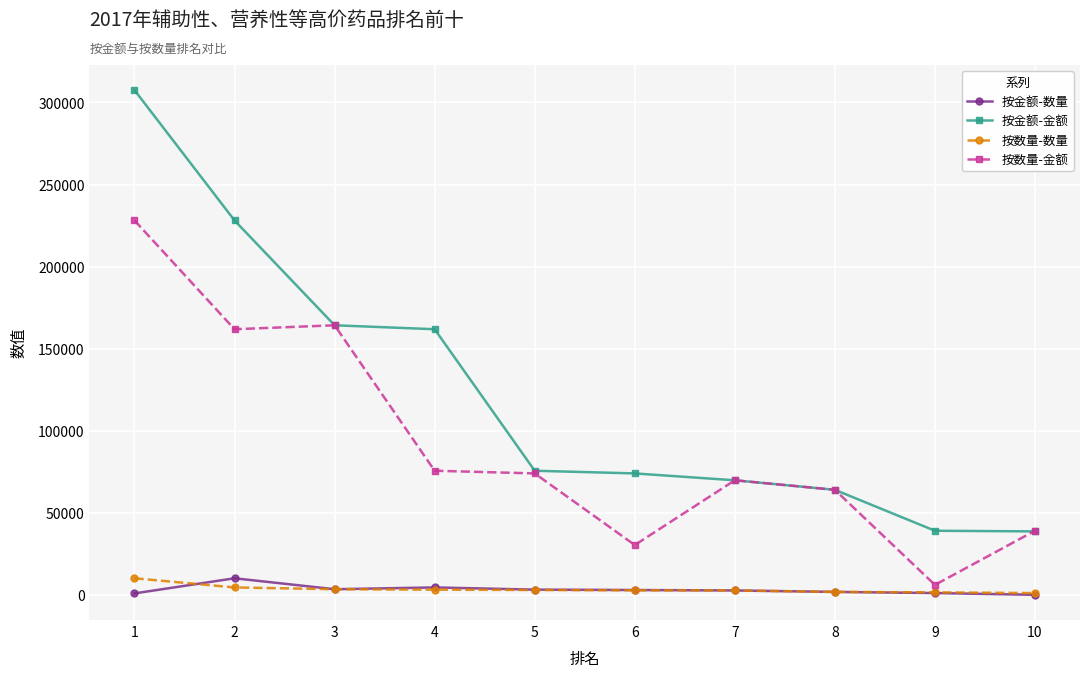

Where does the 按金额-金额 series first go above 75643?

1